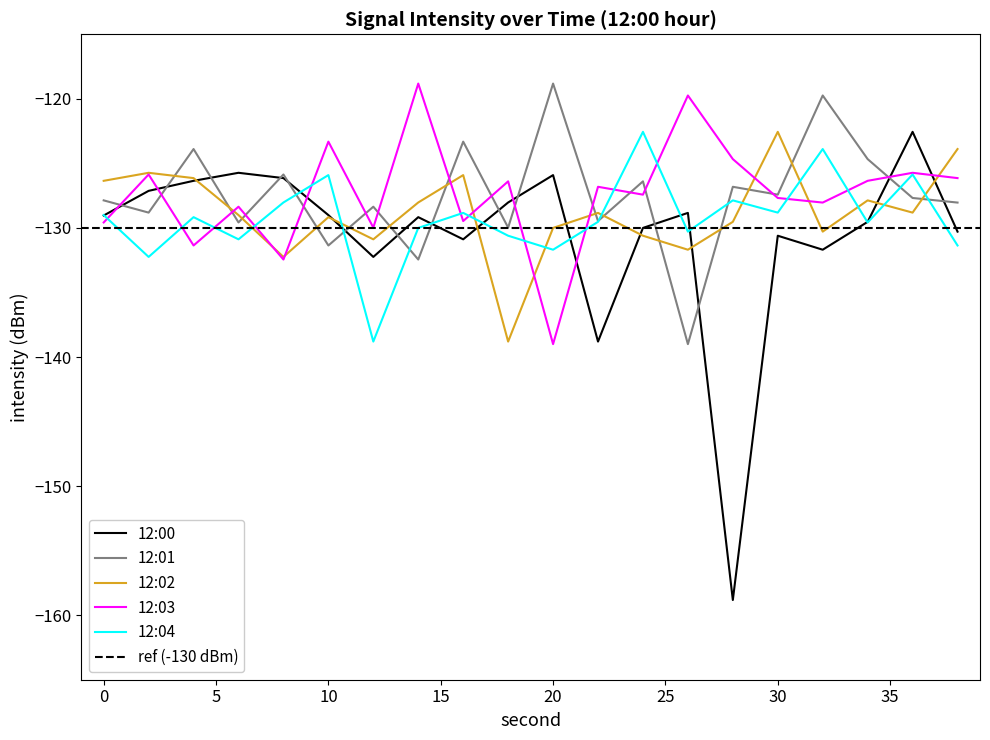

List the series in order of their peak value, highest first.

12:01, 12:03, 12:00, 12:02, 12:04